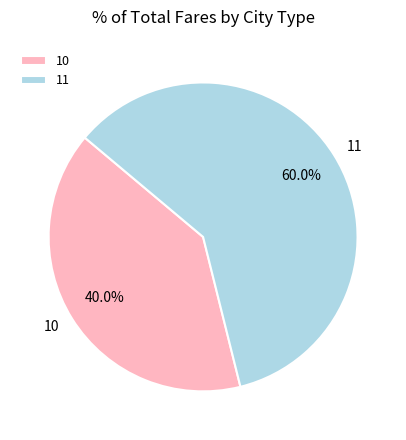

Rank the categories by value from lowest to highest.

10, 11